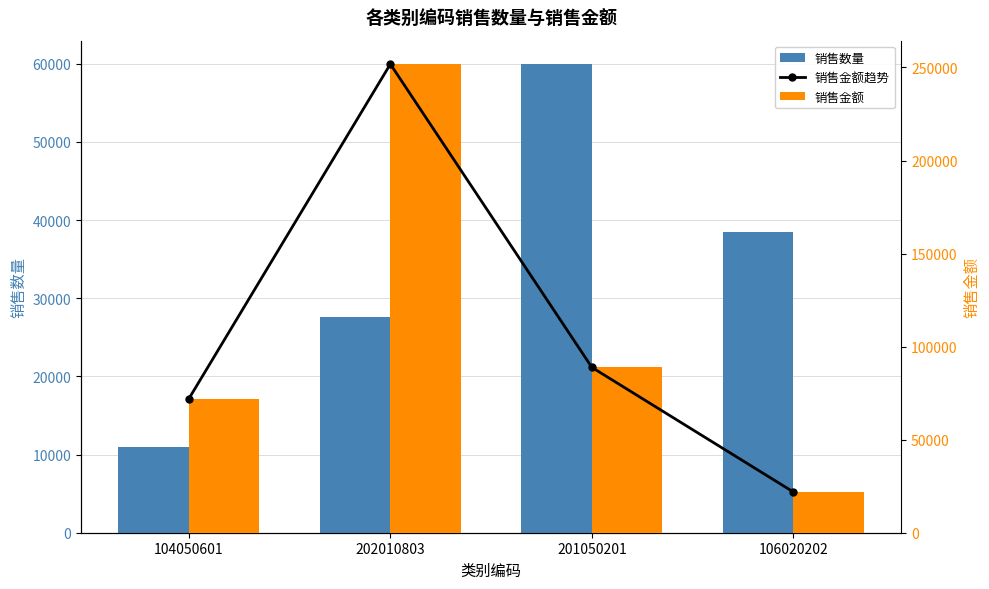

What is the label of the 1st bar from the left?

104050601